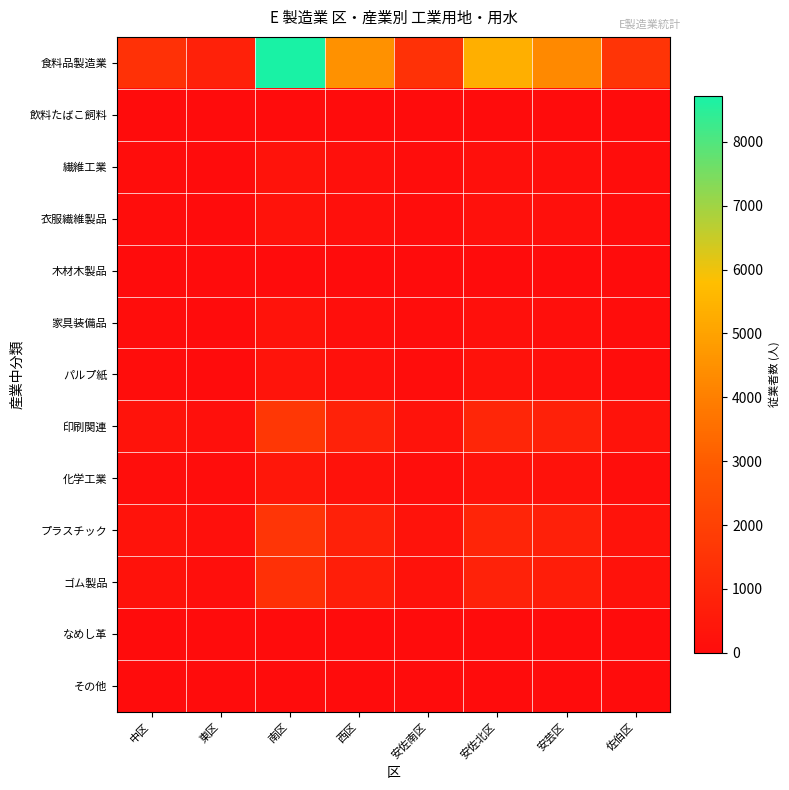

Reading left to right, transcribe all the data shown in this chart.

食料品製造業: 中区=1415.7	東区=784.0	南区=8716.0	西区=4498.5	安佐南区=1413.5	安佐北区=5357.2	安芸区=4268.5	佐伯区=1499.7
飲料たばこ飼料: 中区=5.4	東区=3.0	南区=33.0	西区=17.0	安佐南区=5.4	安佐北区=20.3	安芸区=16.2	佐伯区=5.7
繊維工業: 中区=43.7	東区=24.2	南区=269.0	西区=138.8	安佐南区=43.6	安佐北区=165.3	安芸区=131.7	佐伯区=46.3
衣服繊維製品: 中区=47.1	東区=26.1	南区=290.0	西区=149.7	安佐南区=47.0	安佐北区=178.2	安芸区=142.0	佐伯区=49.9
木材木製品: 中区=5.2	東区=2.9	南区=32.0	西区=16.5	安佐南区=5.2	安佐北区=19.7	安芸区=15.7	佐伯区=5.5
家具装備品: 中区=39.1	東区=21.7	南区=241.0	西区=124.4	安佐南区=39.1	安佐北区=148.1	安芸区=118.0	佐伯区=41.5
パルプ紙: 中区=54.7	東区=30.3	南区=337.0	西区=173.9	安佐南区=54.7	安佐北区=207.1	安芸区=165.0	佐伯区=58.0
印刷関連: 中区=262.5	東区=145.4	南区=1616.0	西区=834.0	安佐南区=262.1	安佐北区=993.3	安芸区=791.4	佐伯区=278.1
化学工業: 中区=69.5	東区=38.5	南区=428.0	西区=220.9	安佐南区=69.4	安佐北区=263.1	安芸区=209.6	佐伯区=73.6
プラスチック: 中区=249.5	東区=138.2	南区=1536.0	西区=792.8	安佐南区=249.1	安佐北区=944.1	安芸区=752.2	佐伯区=264.3
ゴム製品: 中区=223.5	東区=123.8	南区=1376.0	西区=710.2	安佐南区=223.2	安佐北区=845.7	安芸区=673.9	佐伯区=236.8
なめし革: 中区=0.0	東区=0.0	南区=0.0	西区=0.0	安佐南区=0.0	安佐北区=0.0	安芸区=0.0	佐伯区=0.0
その他: 中区=0.0	東区=0.0	南区=0.0	西区=0.0	安佐南区=0.0	安佐北区=0.0	安芸区=0.0	佐伯区=0.0